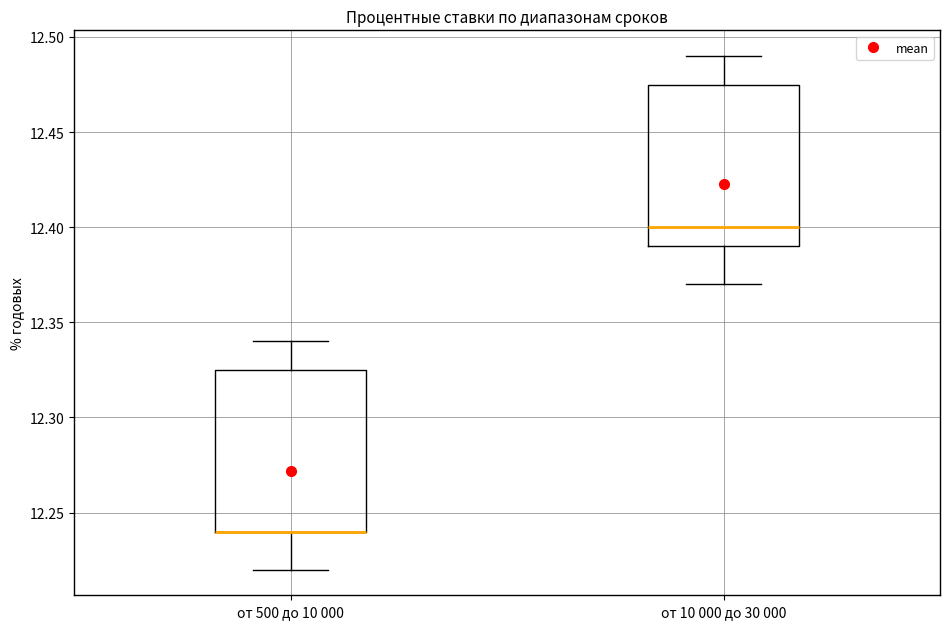

Where is the upper edge of the box for от 10 000 до 30 000 on the y-axis? The values are not printed on the chart, so give them approximately, as read against the axis.

12.475